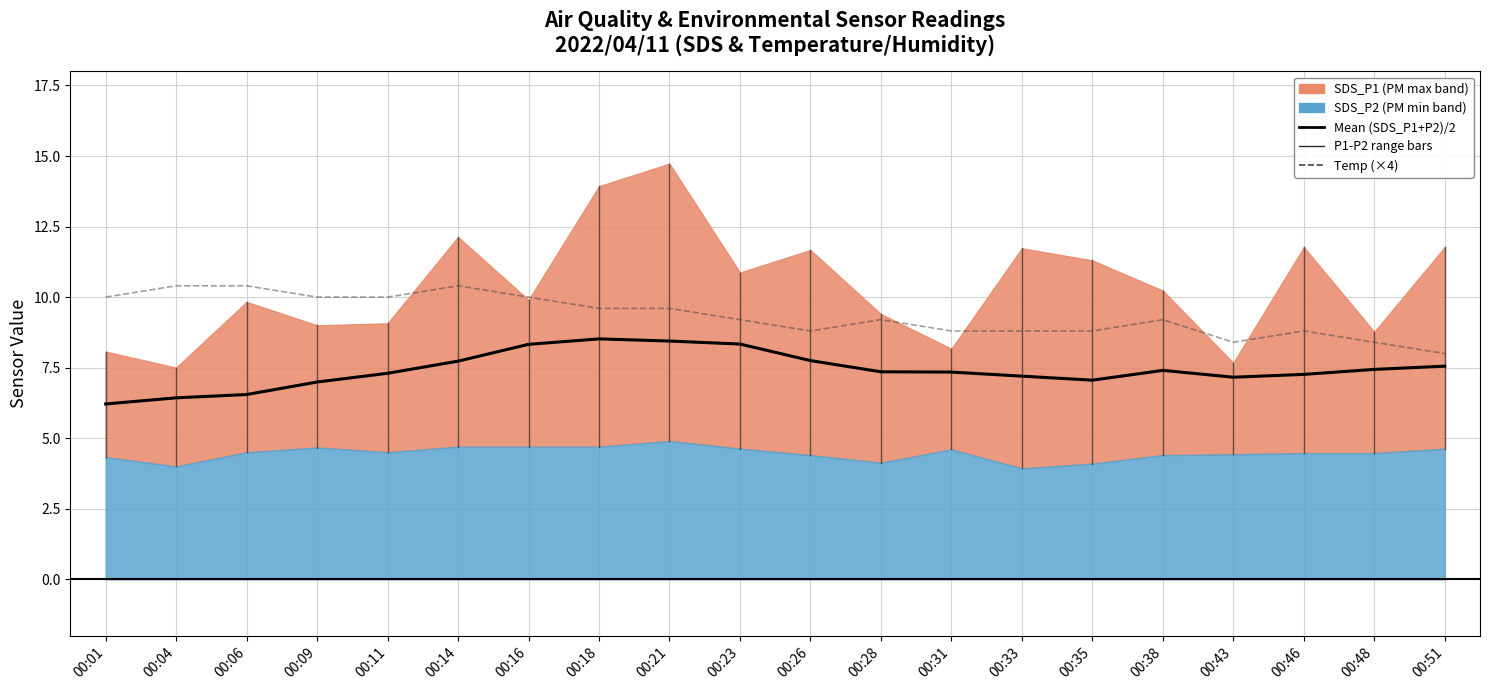

What is the value of the Temp (×4) point at the 17th from the left?

8.4